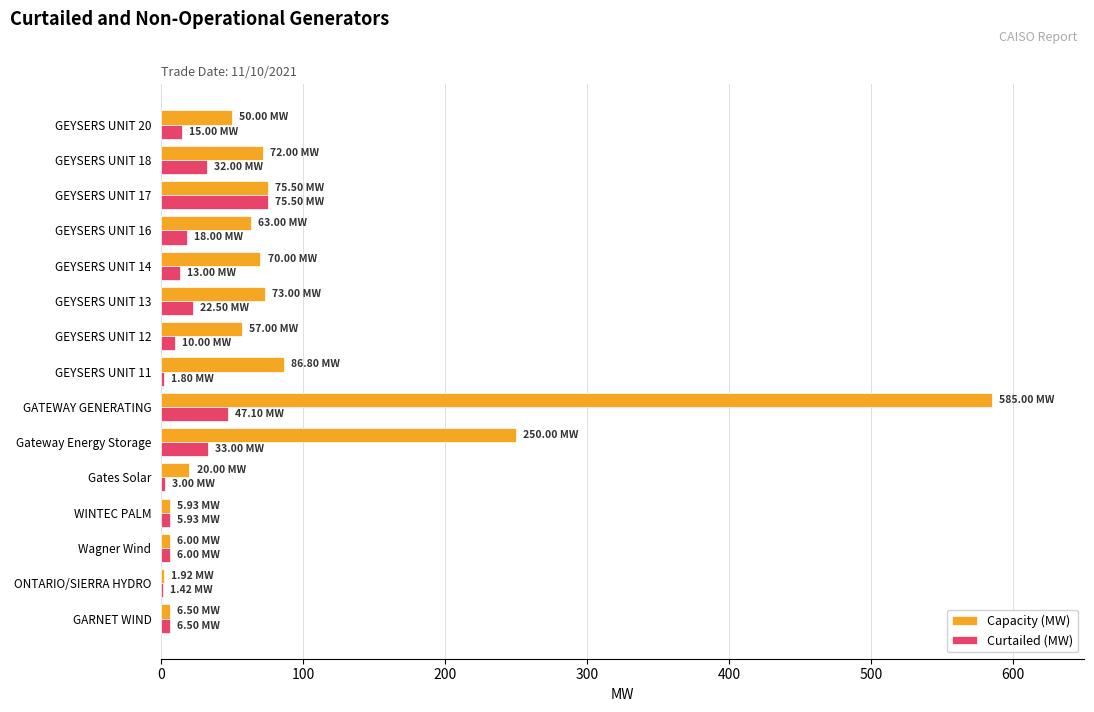

What is the sum of all Capacity (MW) values?

1422.7